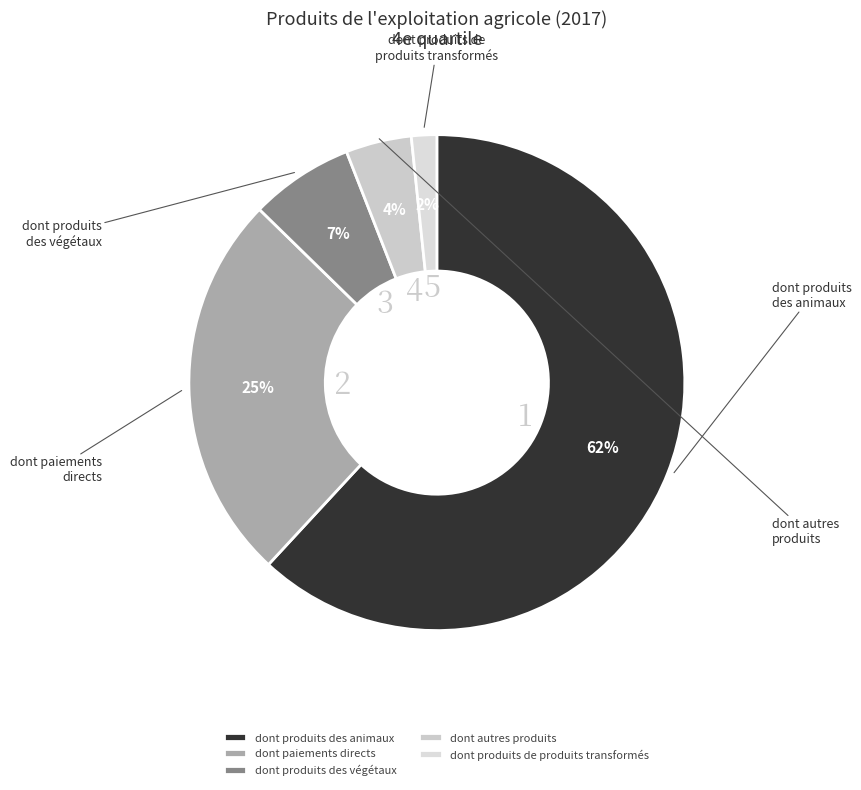

Which slice is the smallest?

dont produits de produits transformés